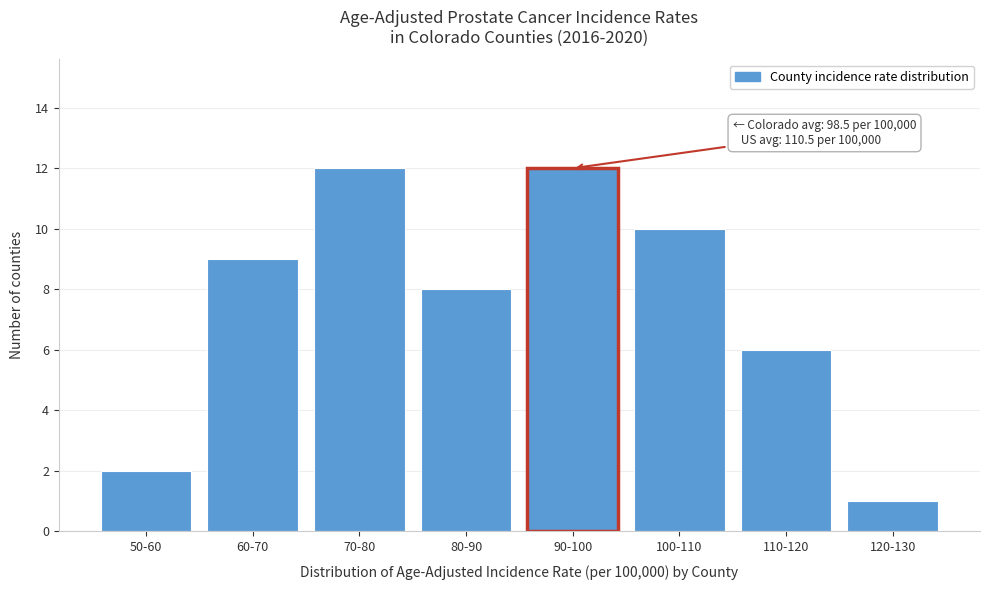

Reading left to right, extract all data points from this chart.

50-60=2	60-70=9	70-80=12	80-90=8	90-100=12	100-110=10	110-120=6	120-130=1